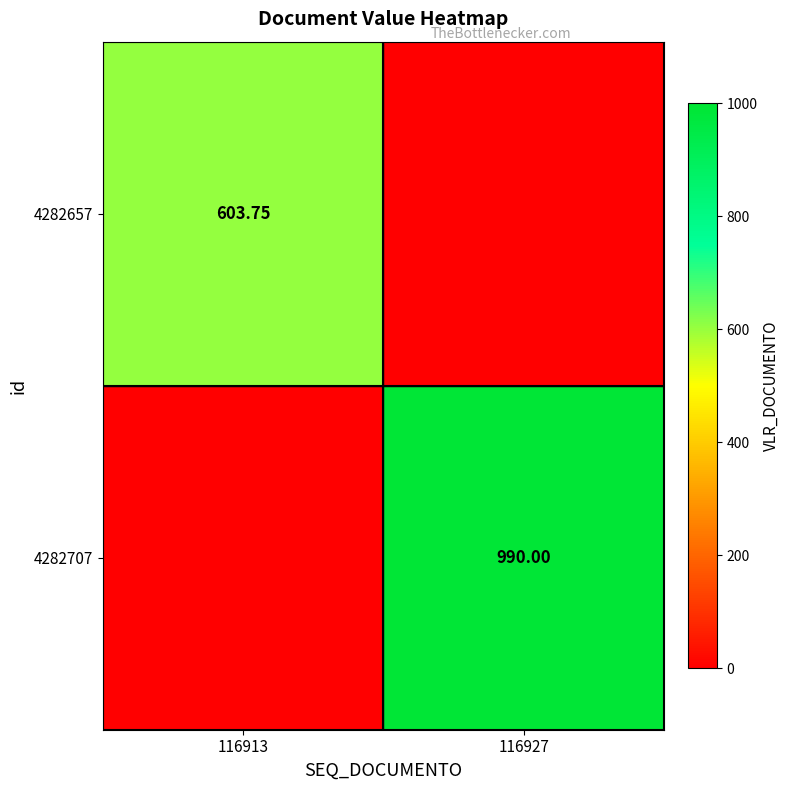

At how many categories does at least one series exceed 799?

1